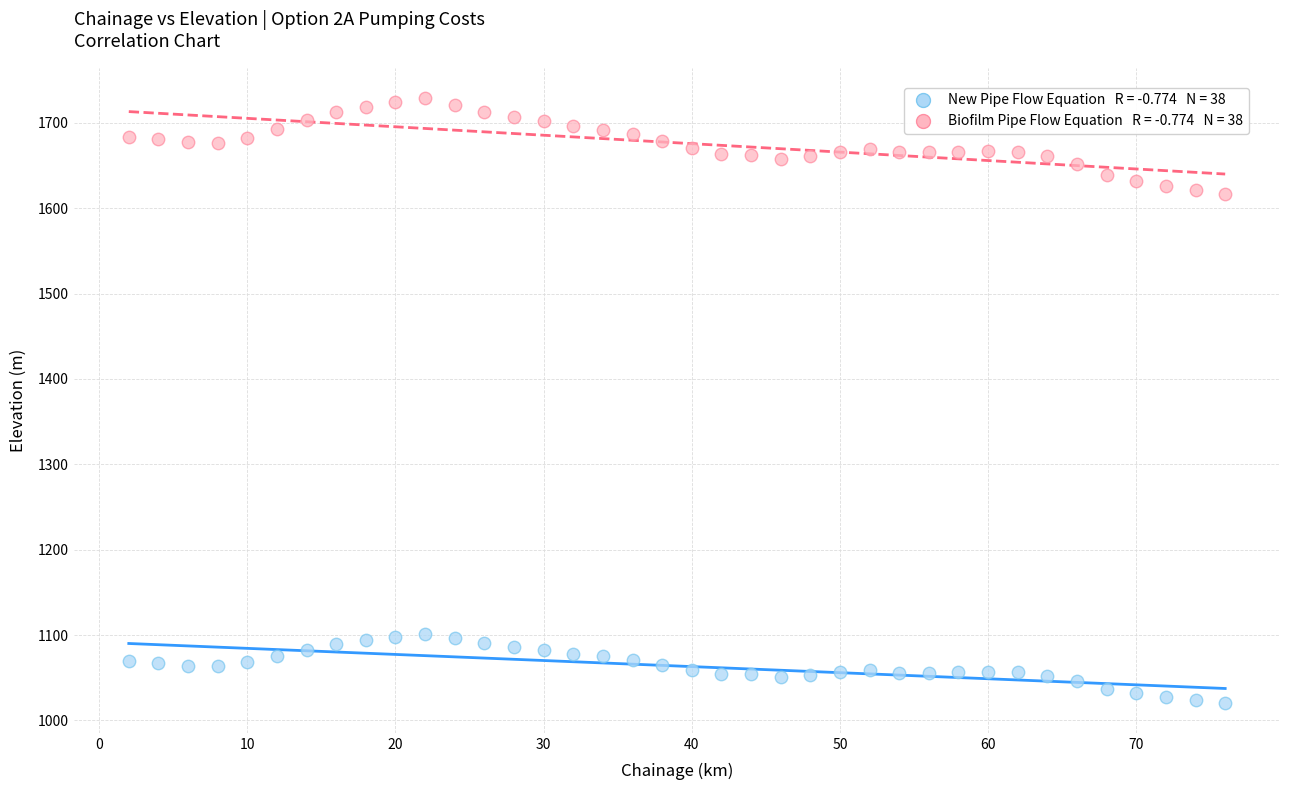

Across all data points, what is the range of Y values (max minus min)?

708.3